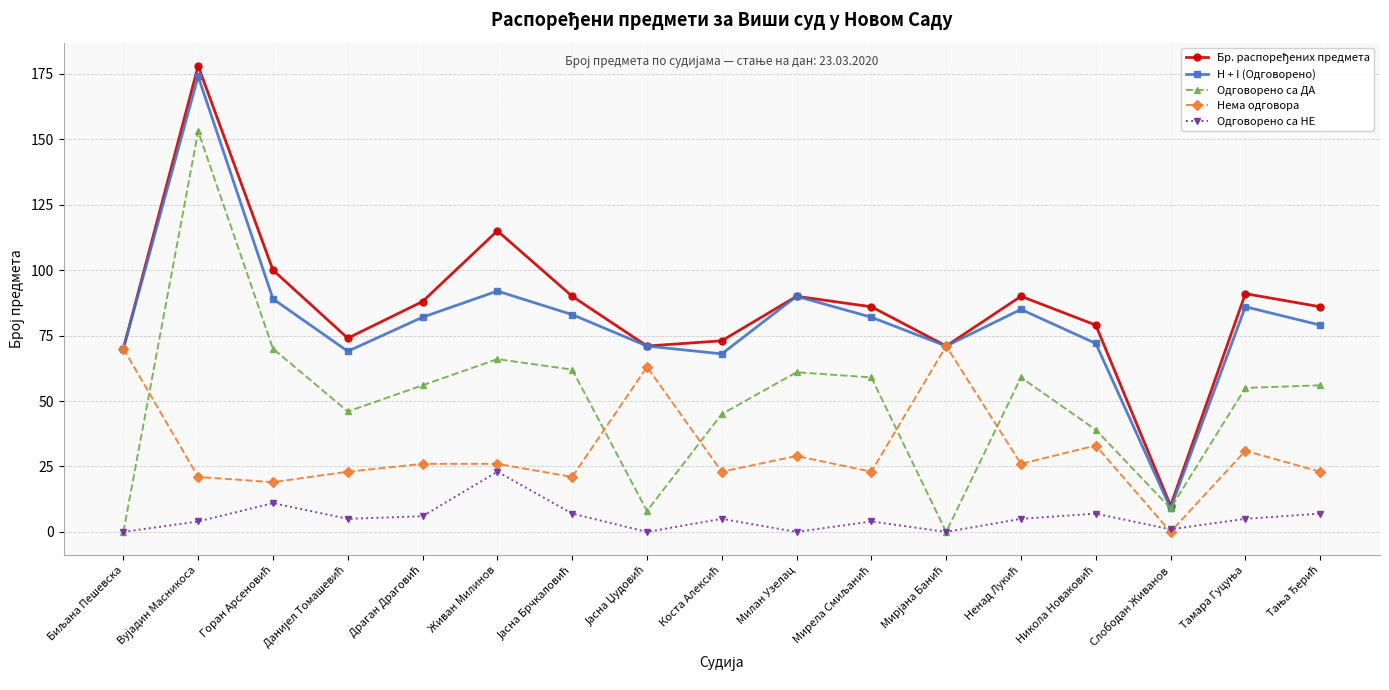

At which label does Одговорено са НЕ reach its peak?

Живан Милинов